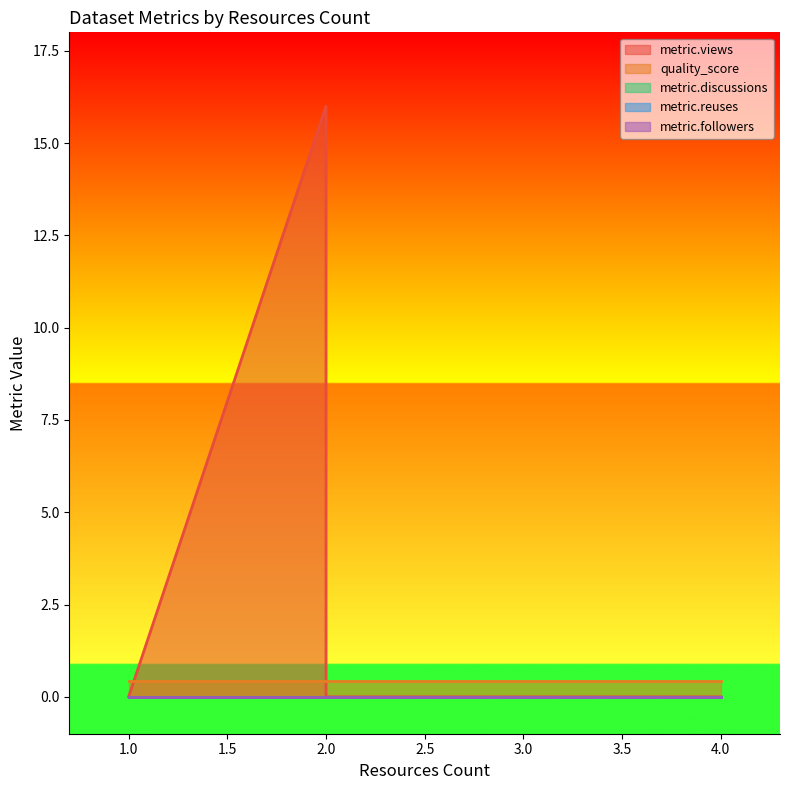

What is the average value of the quality_score series?

0.4